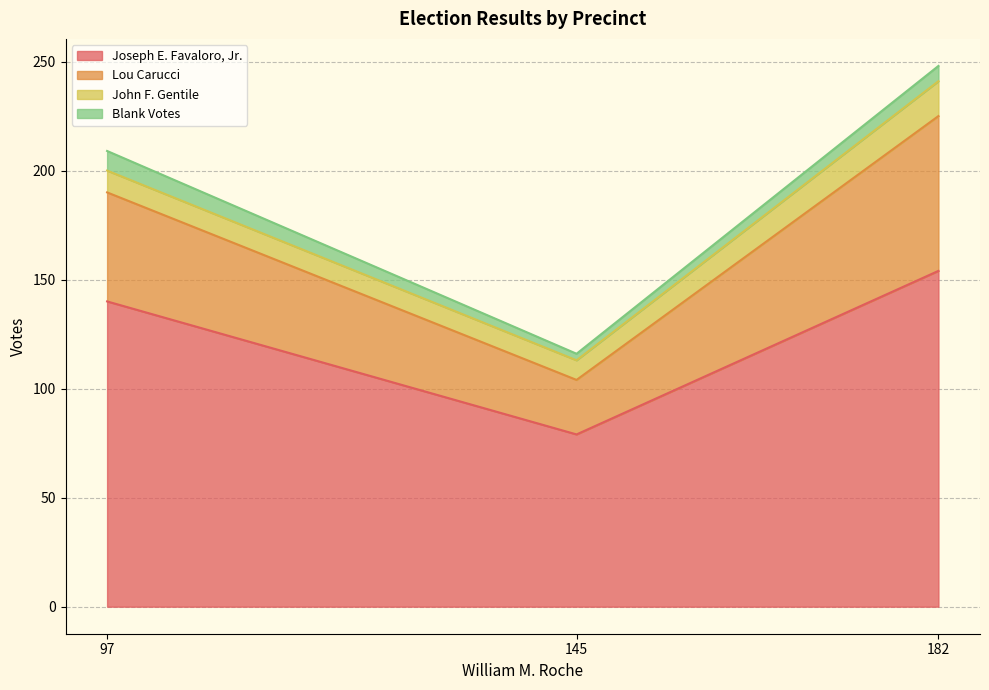

Rank the series by their maximum value, from highest to lowest.

Joseph E. Favaloro, Jr., Lou Carucci, John F. Gentile, Blank Votes